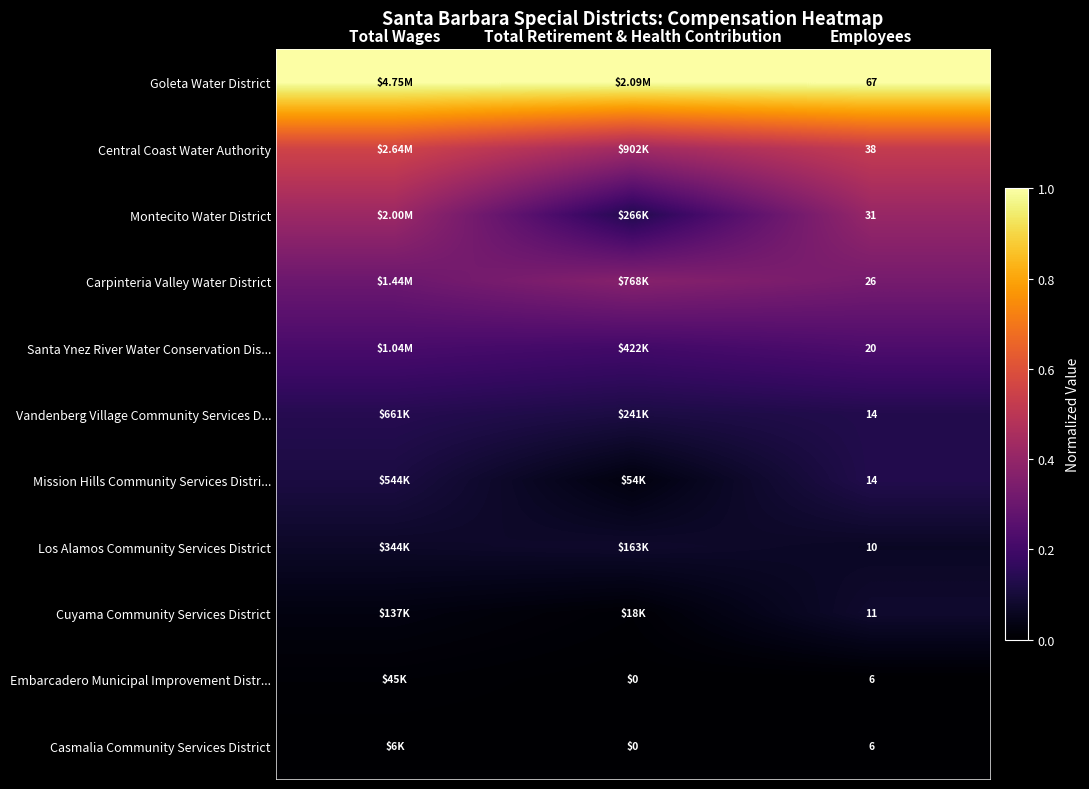

At which category does the chart reach its minimum across all series?

Total Retirement & Health Contribution